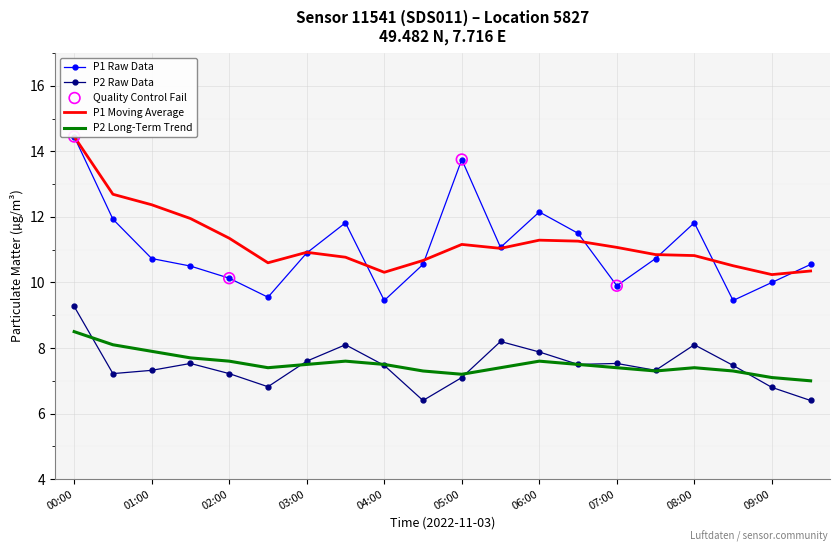

At which label does P2 Raw Data reach its peak?

00:00